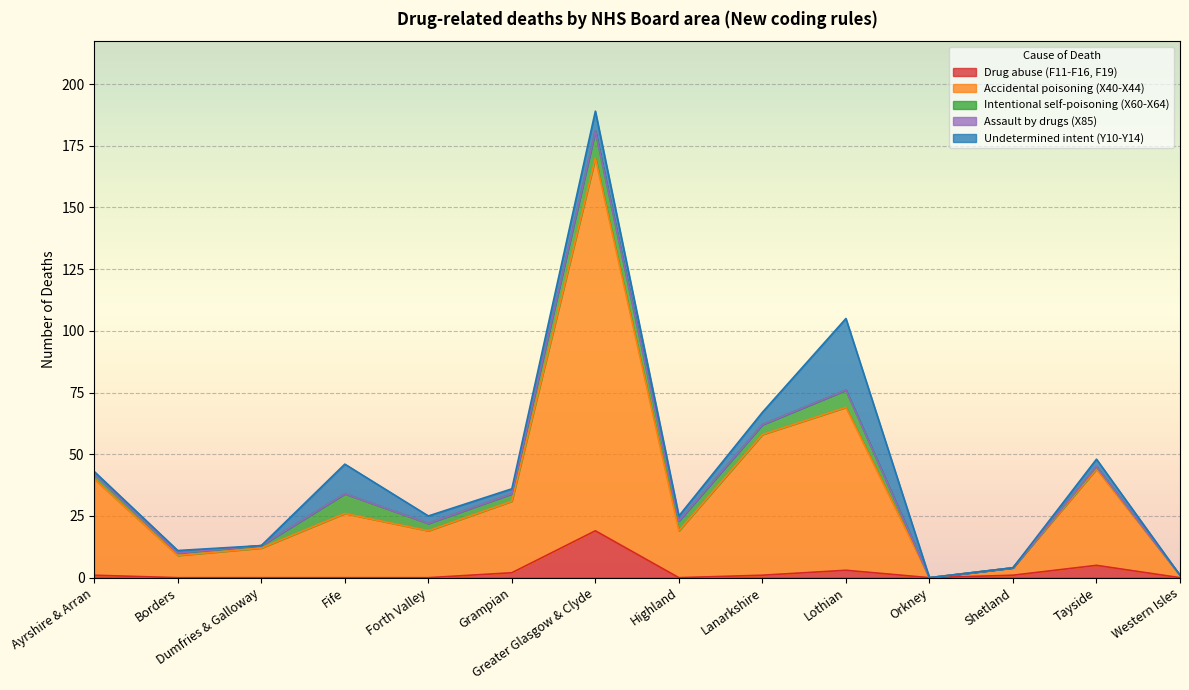

At which category is the sum across all series the highest?

Greater Glasgow & Clyde